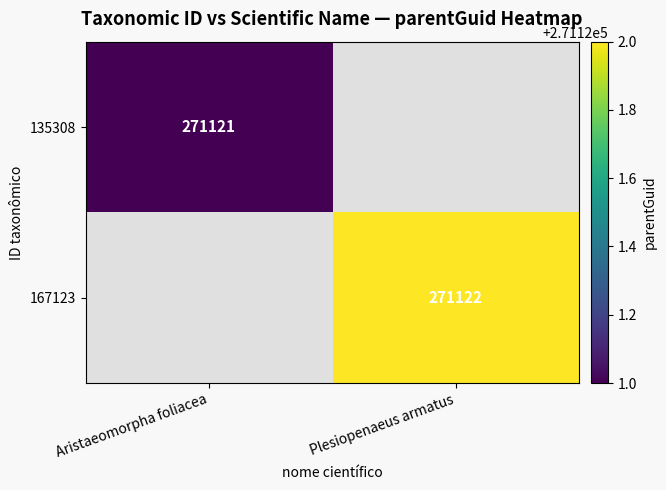

The value of 167123 at Plesiopenaeus armatus is 271122. True or false?

True